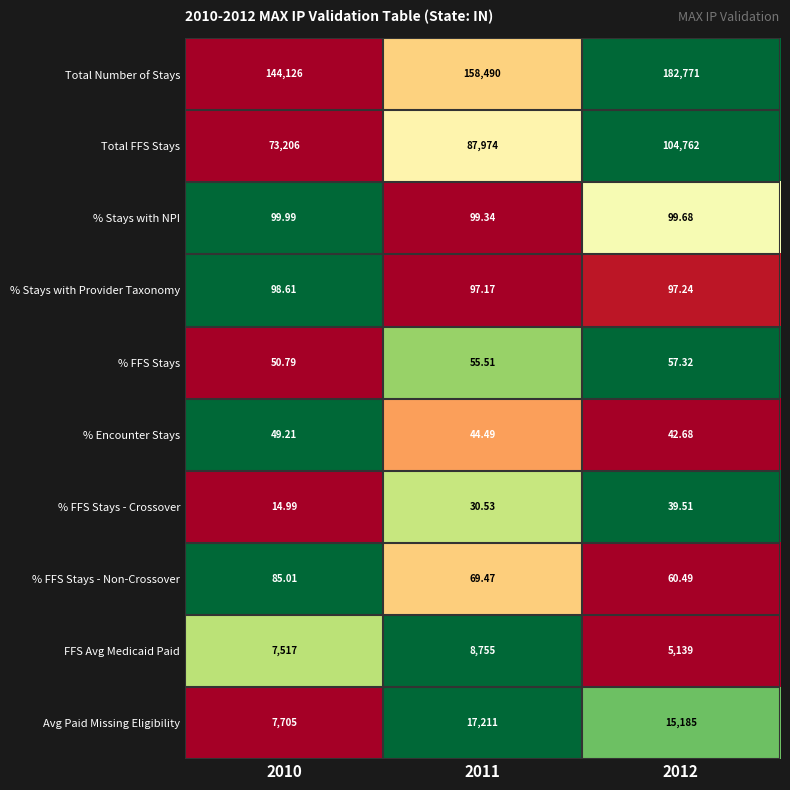

What is the total value across all series at 2010?

232952.6